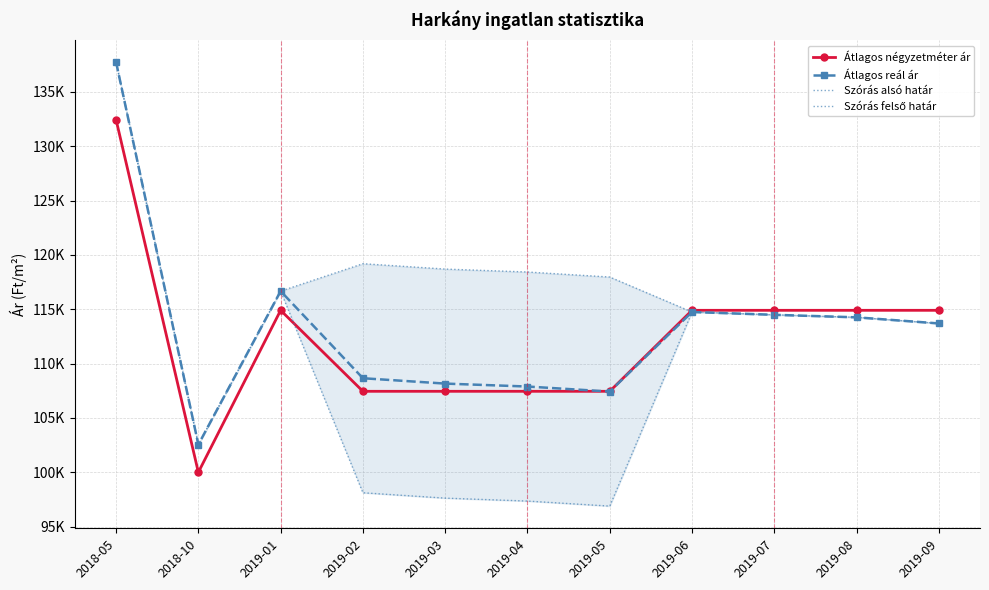

Count the number of categories in the chart.

11